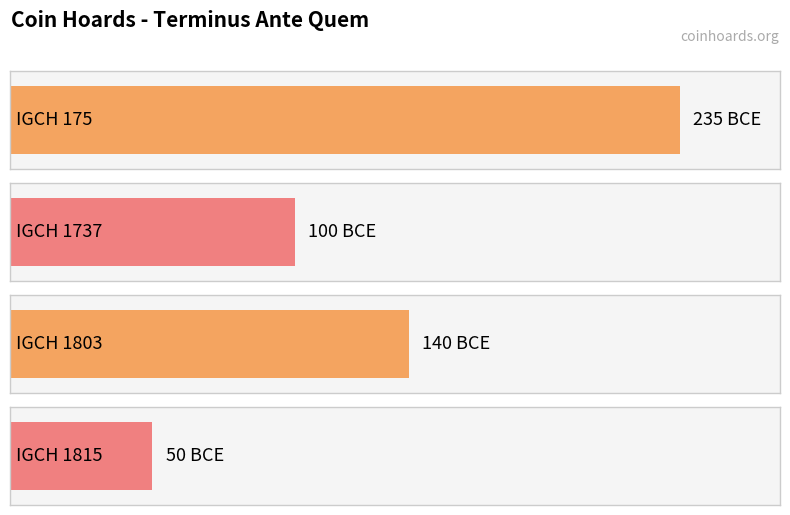

True or false: the data shows -140 at IGCH 1803.

True